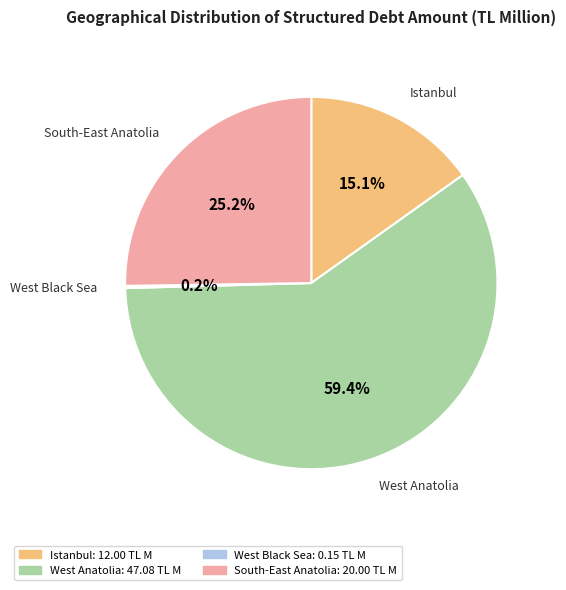

Does any single category account for the majority?

Yes